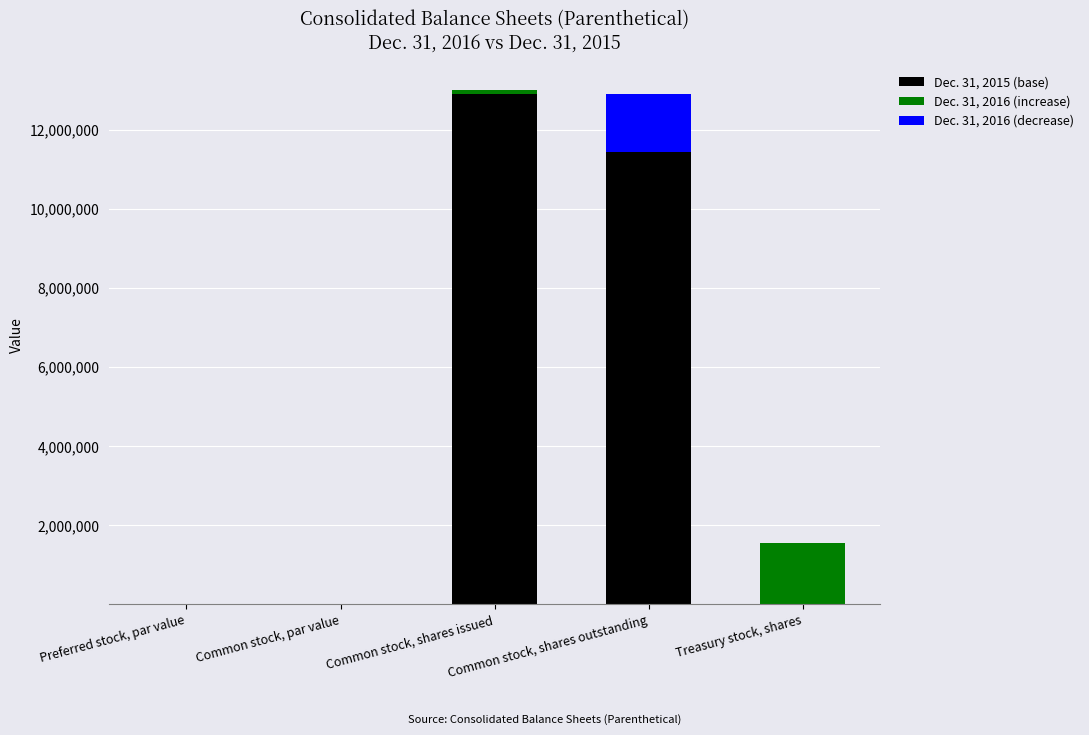

At which label is Dec. 31, 2015 (base) closest to 6457000?

Common stock, shares outstanding